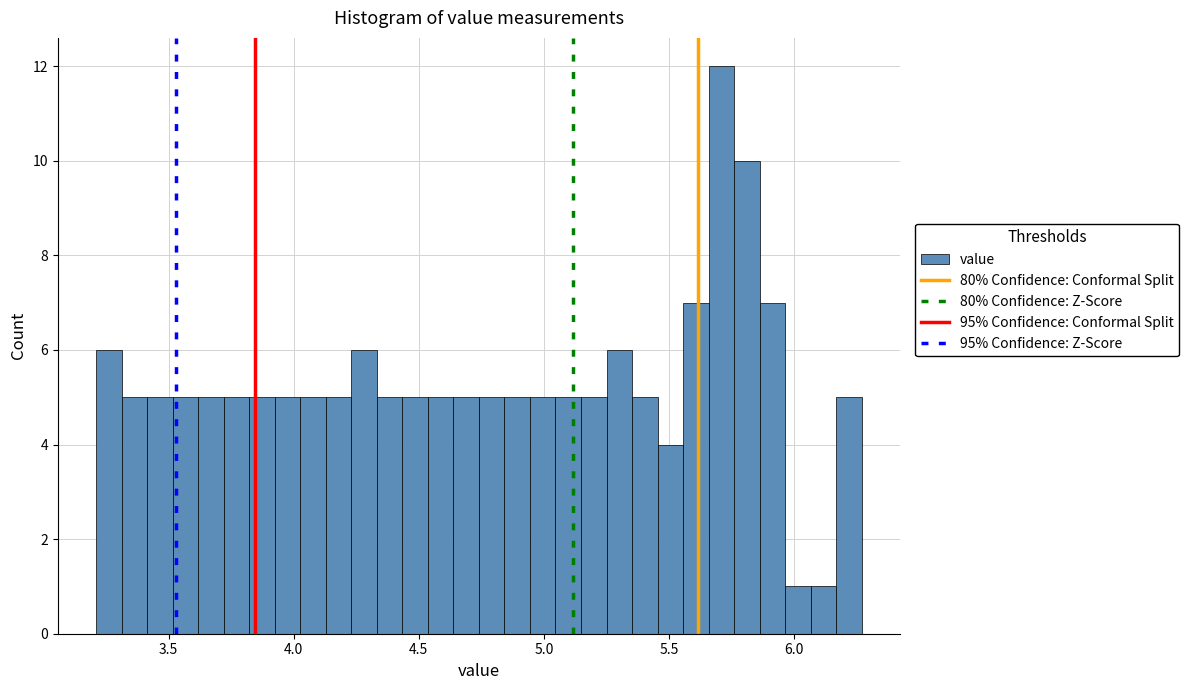

Read against the x-axis, roughly where is the centre of the tallest bar?

5.70